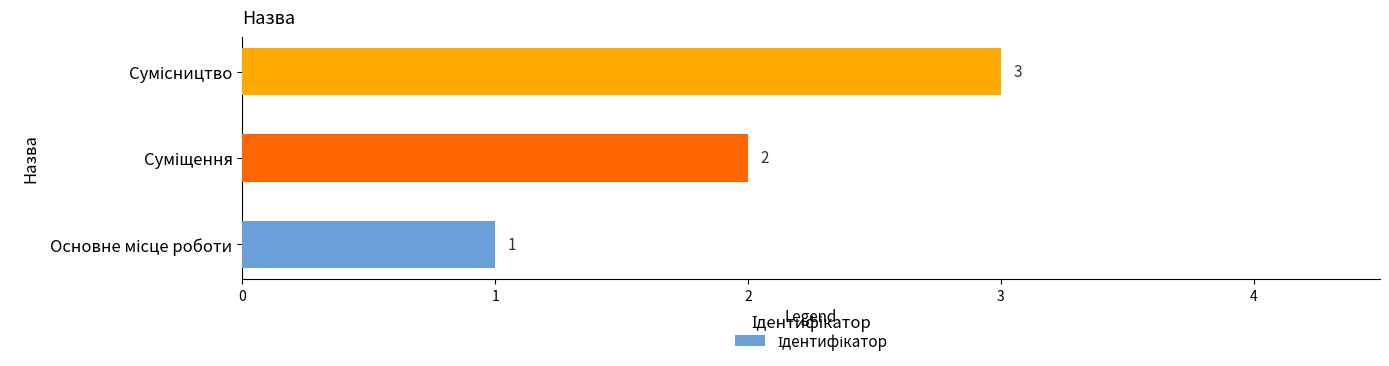

What is the sum of all values?

6